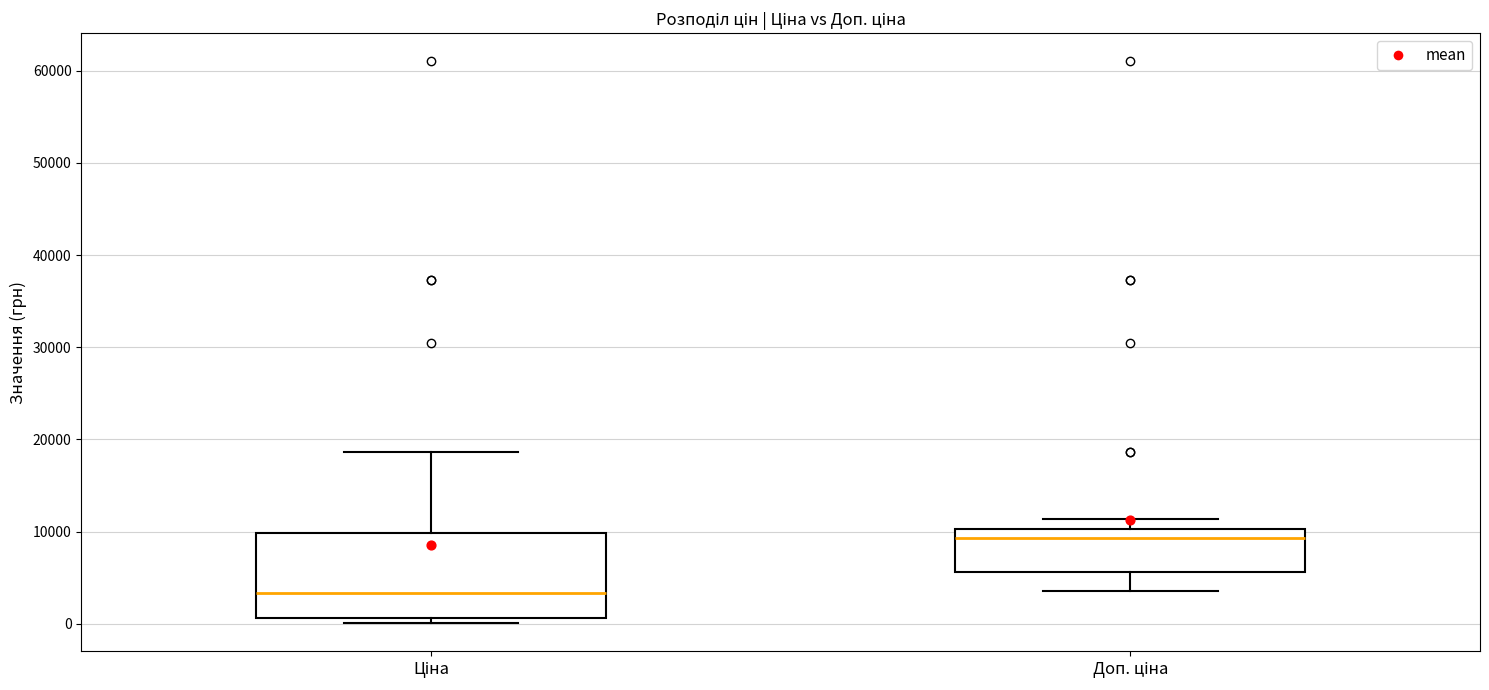

Reading left to right, read every box against the y-axis: the position of its median line, the range the box covers, and the ends of its whiskers. The values are not printed on the chart, so give them approximately, as read against the axis.

Ціна: median 3000, box 1000 to 10000, whiskers 0 to 19000
Доп. ціна: median 9000, box 6000 to 10000, whiskers 4000 to 11000